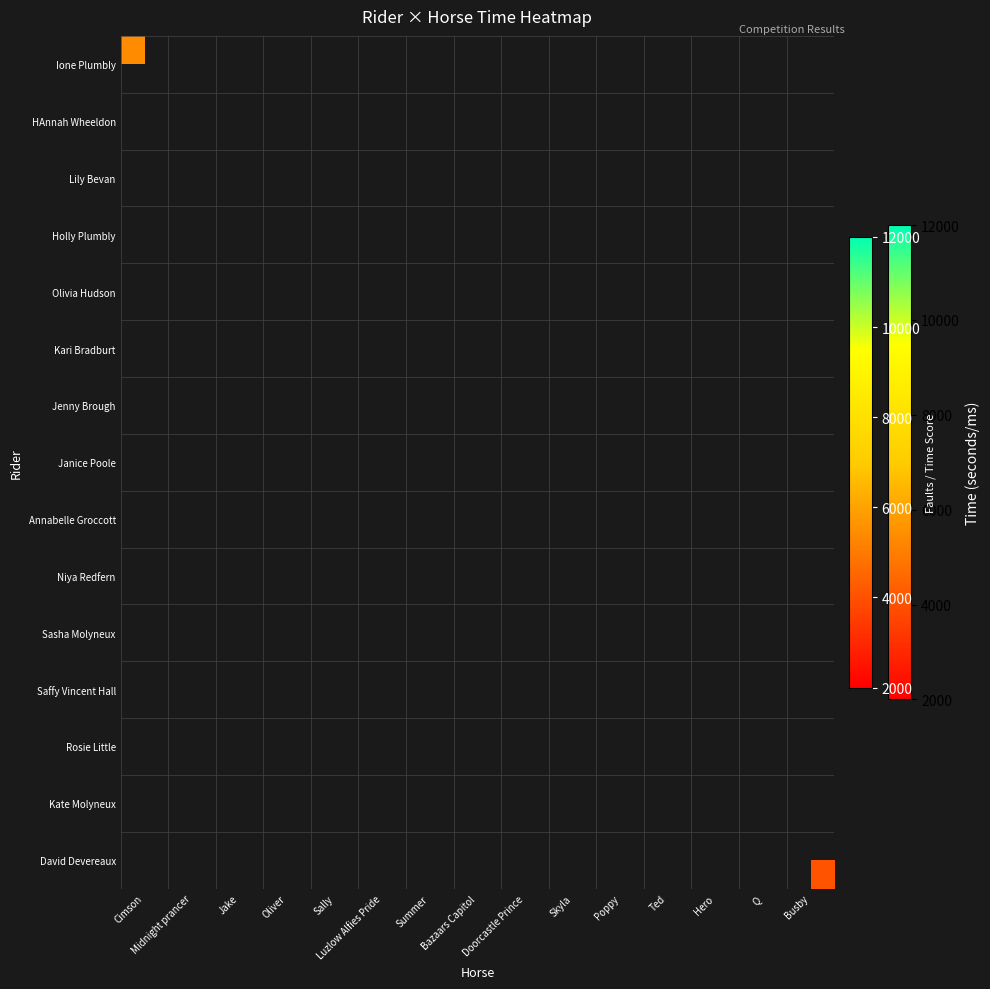

List the series in order of their peak value, highest first.

Ione Plumbly, HAnnah Wheeldon, Lily Bevan, Holly Plumbly, Olivia Hudson, Kari Bradburt, Jenny Brough, Janice Poole, Annabelle Groccott, Niya Redfern, Sasha Molyneux, Saffy Vincent Hall, Rosie Little, Kate Molyneux, David Devereaux